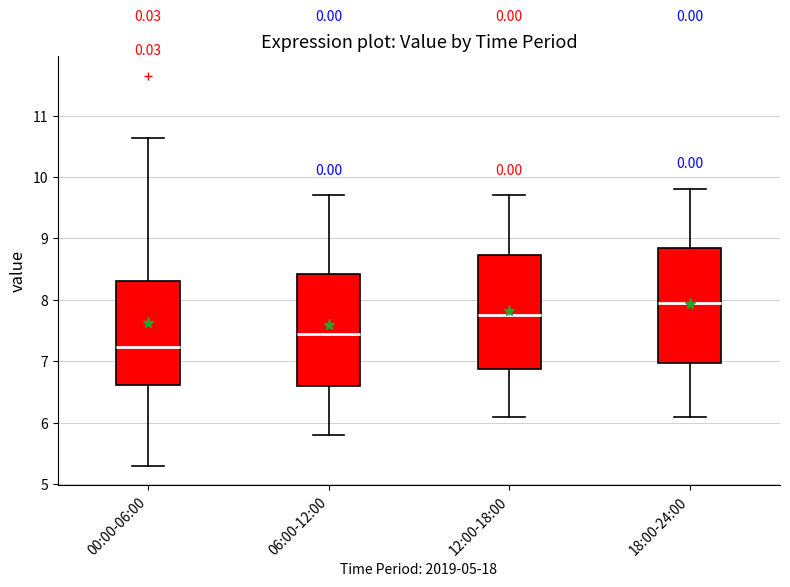

Reading left to right, read every box against the y-axis: the position of its median line, the range the box covers, and the ends of its whiskers. The values are not printed on the chart, so give them approximately, as read against the axis.

00:00-06:00: median 7.2, box 6.6 to 8.3, whiskers 5.3 to 10.6
06:00-12:00: median 7.5, box 6.6 to 8.4, whiskers 5.8 to 9.7
12:00-18:00: median 7.8, box 6.9 to 8.7, whiskers 6.1 to 9.7
18:00-24:00: median 8.0, box 7.0 to 8.9, whiskers 6.1 to 9.8